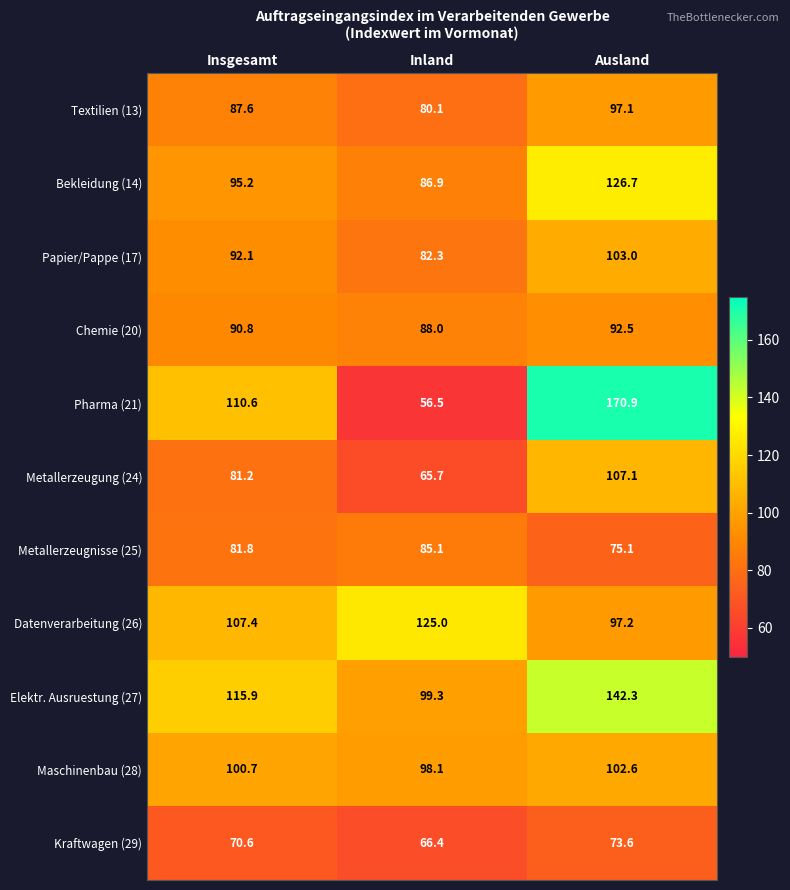

What is the sum of the Datenverarbeitung (26) values at Insgesamt and Ausland?

204.6